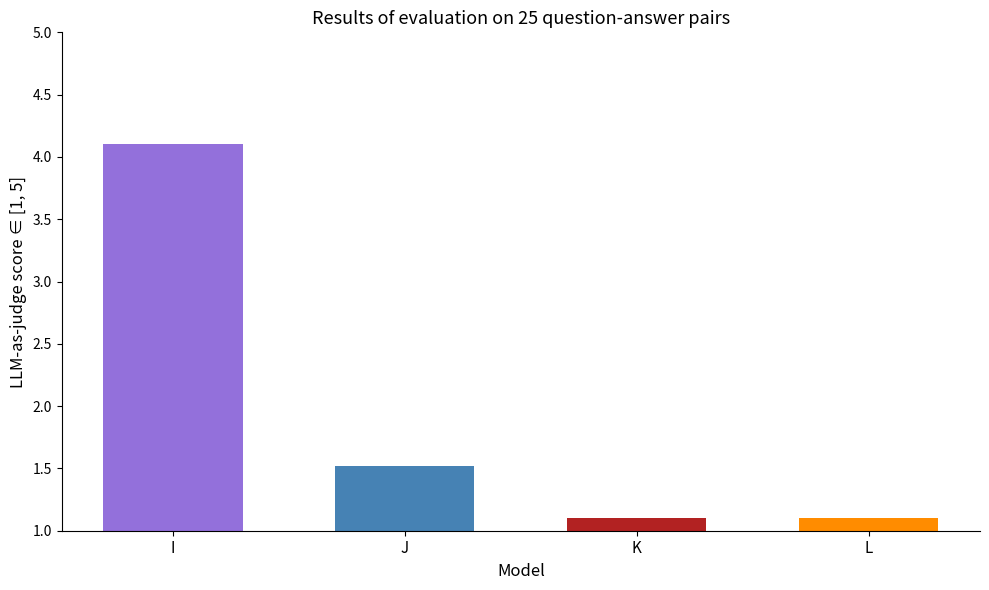

The value at L is 1.8. True or false?

False